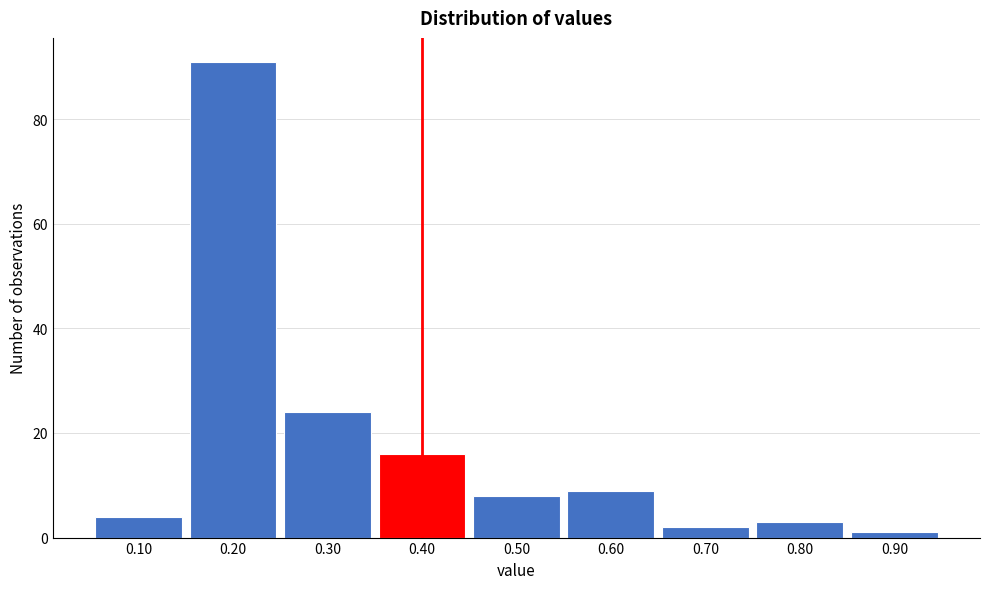

Reading left to right, list every bar in this chart as the range it spans on the x-axis followed by its height. The values are not printed on the chart, so give them approximately, as read against the axis.

0.05 to 0.15: 4
0.15 to 0.25: 92
0.25 to 0.35: 24
0.35 to 0.45: 16
0.45 to 0.55: 8
0.55 to 0.65: 10
0.65 to 0.75: 2
0.75 to 0.85: 4
0.85 to 0.95: under 2